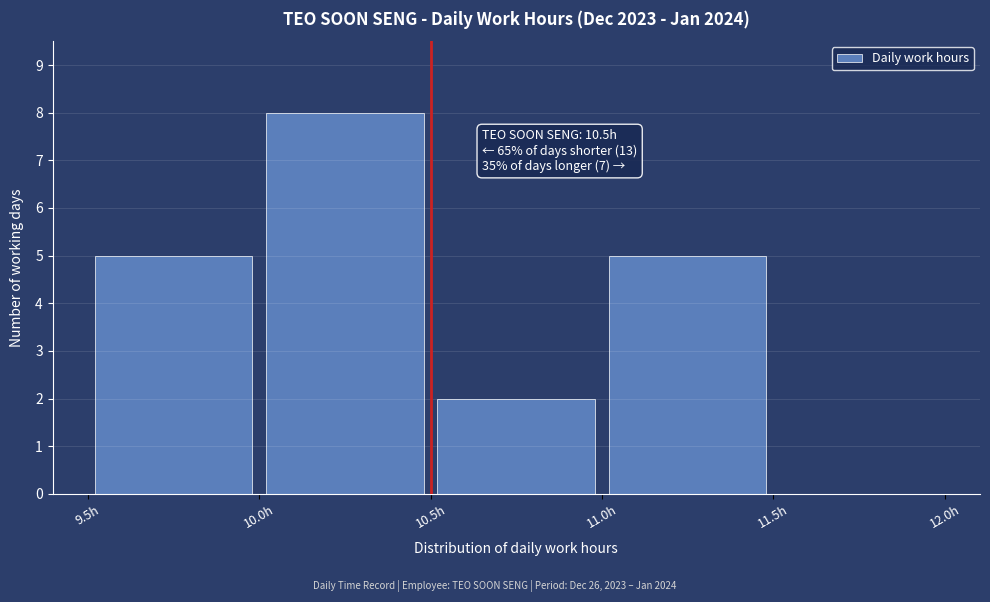

Over which range of the x-axis is the bar tallest?

10.0 to 10.5